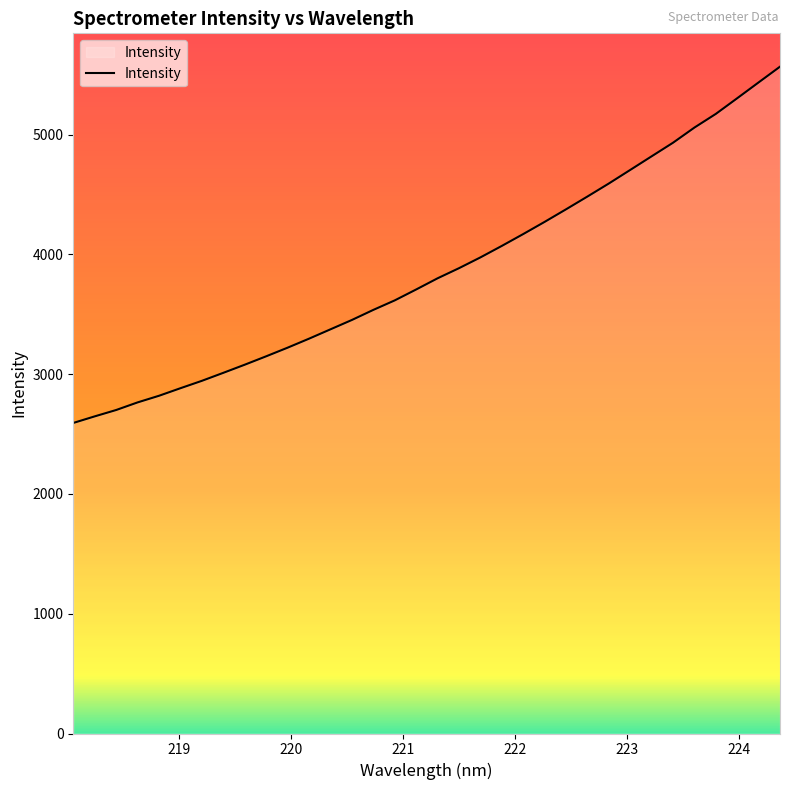

What is the label of the 29th point from the right?

219.0156